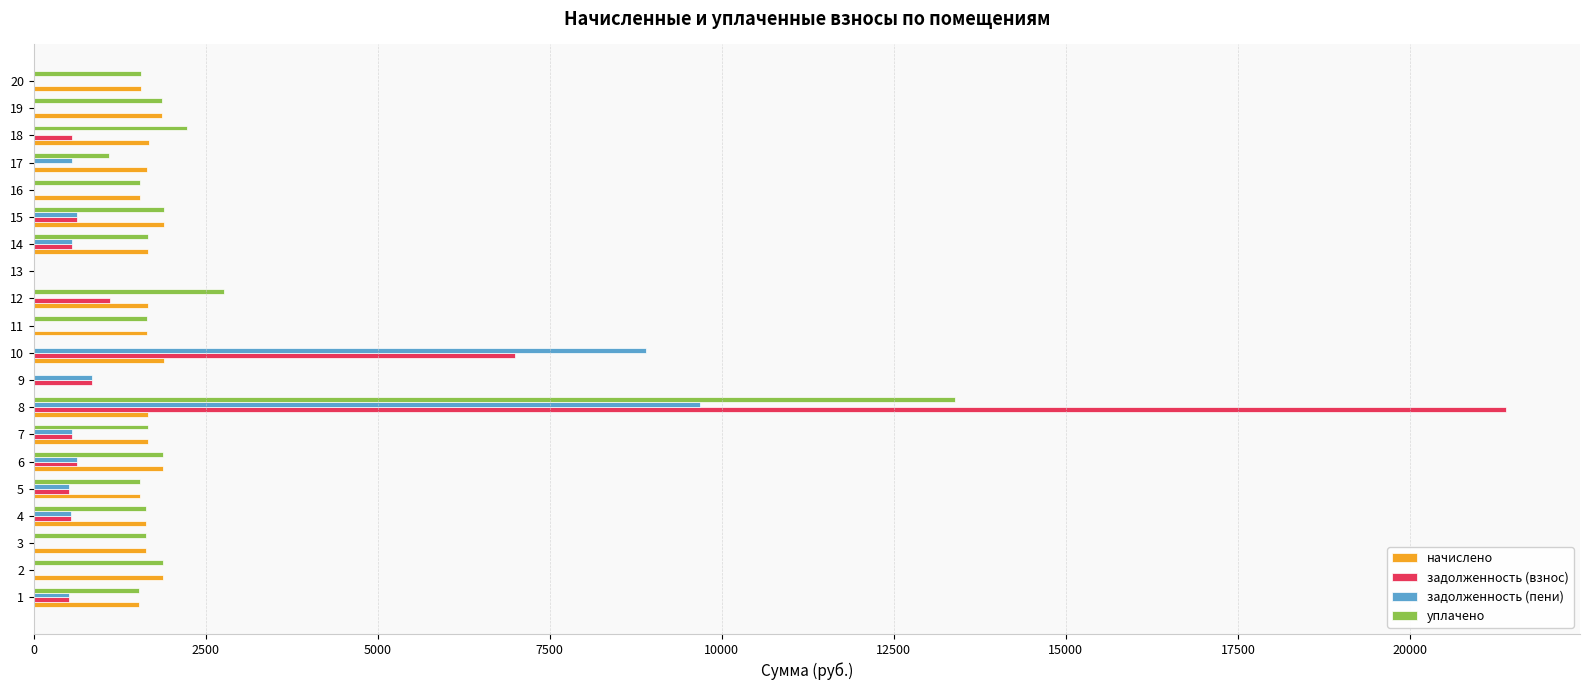

The value of начислено at 8 is 2731.3. True or false?

False